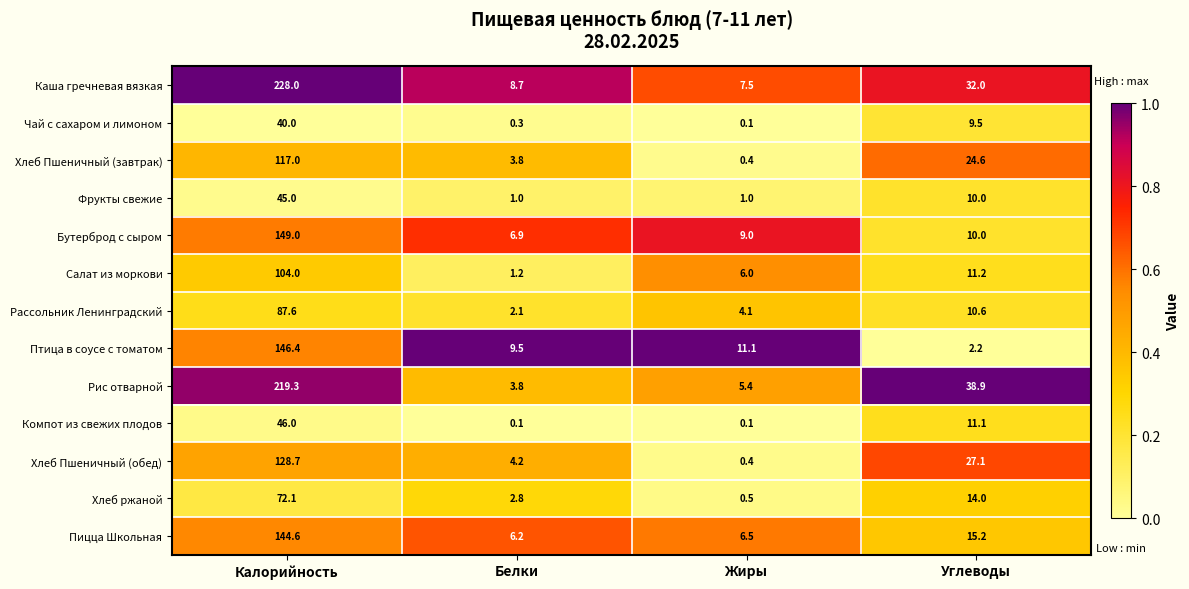

Which series changed the most between Жиры and Углеводы?

Рис отварной